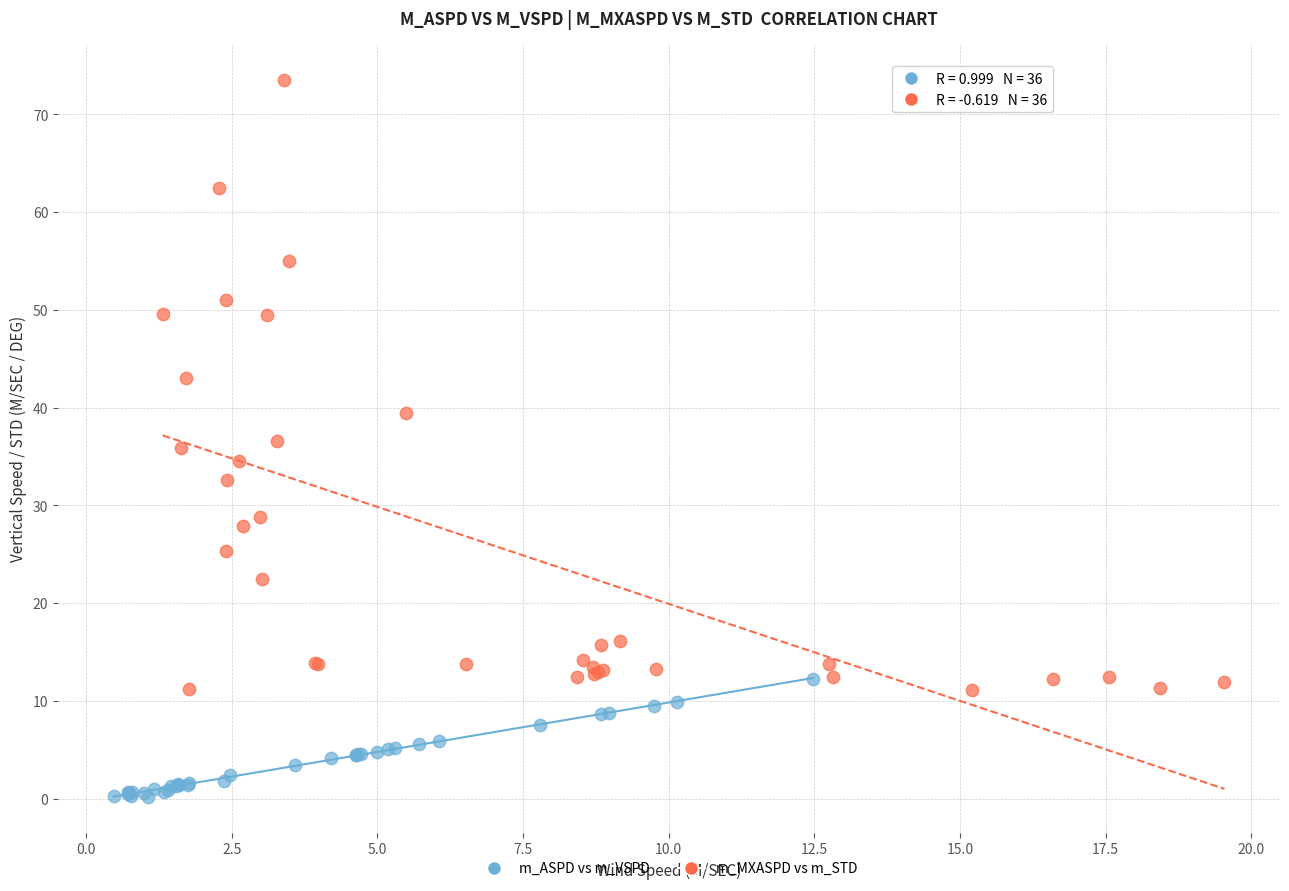

Which series has the largest Y range (max minus min)?

m_MXASPD vs m_STD